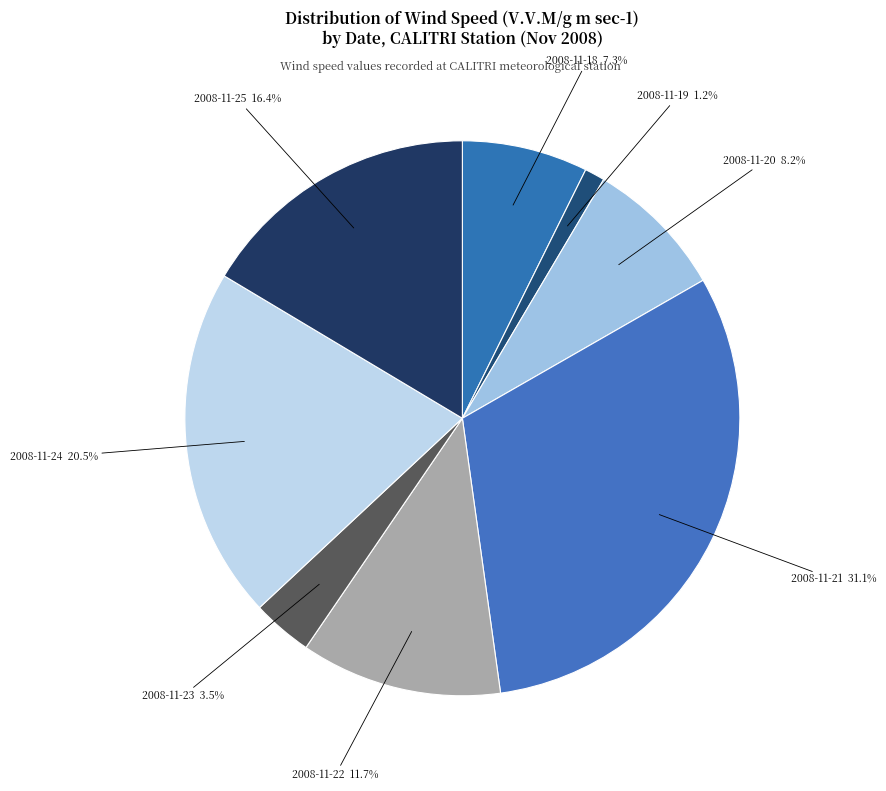

Do 2008-11-18 and 2008-11-19 together represent more than half of the pie?

No